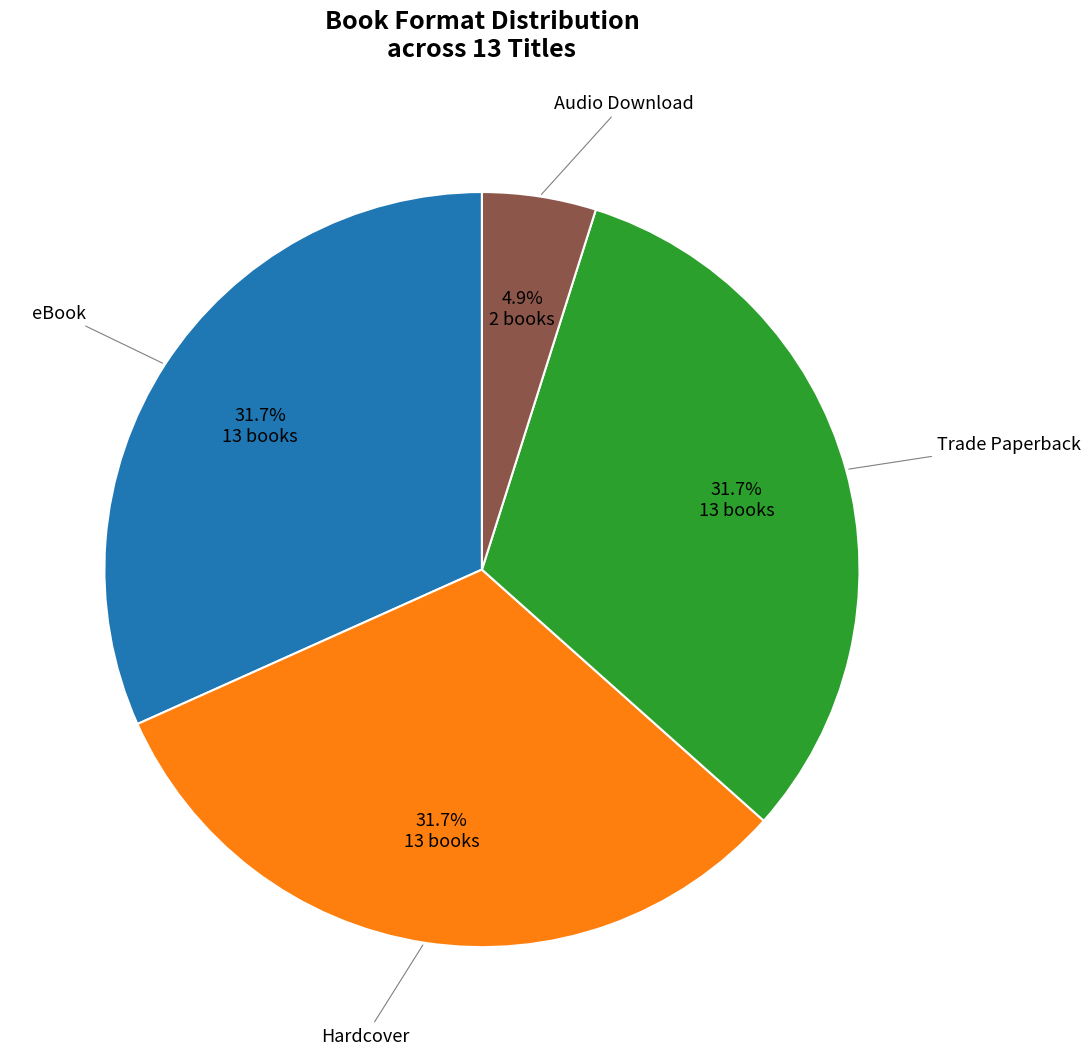

Is there any slice that represents more than half of the pie?

No